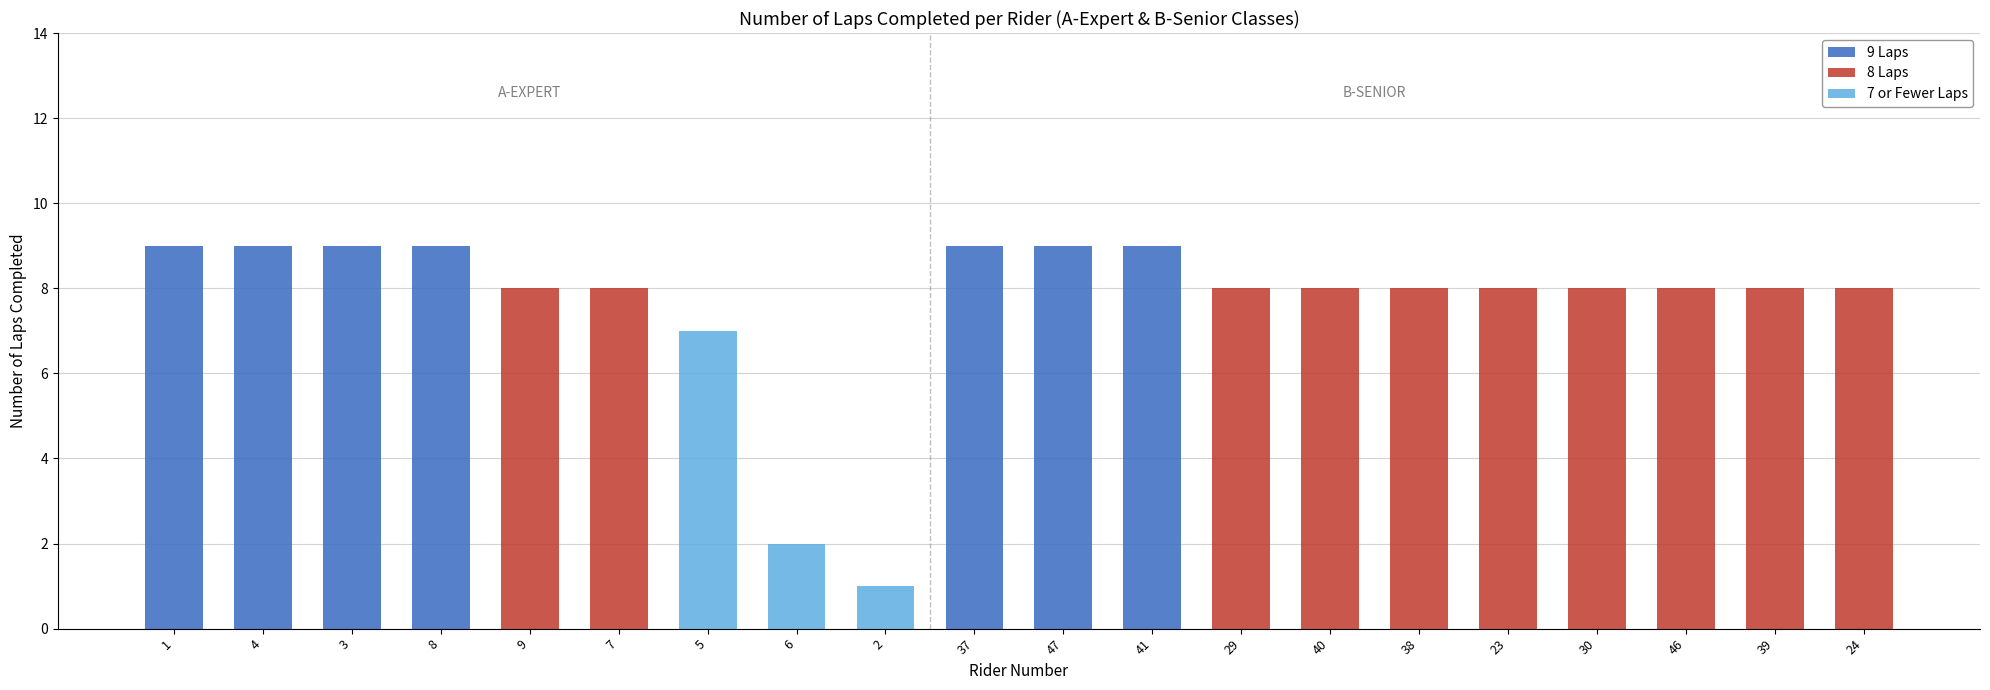

True or false: 9 Laps has a value of 0 at 29.

True